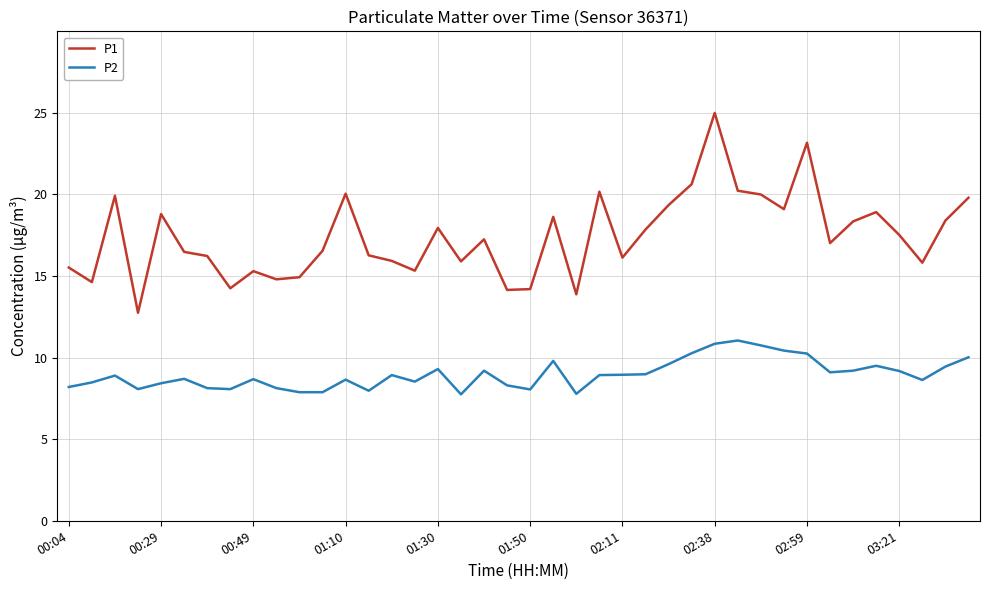

True or false: P1 and P2 intersect in this chart.

False